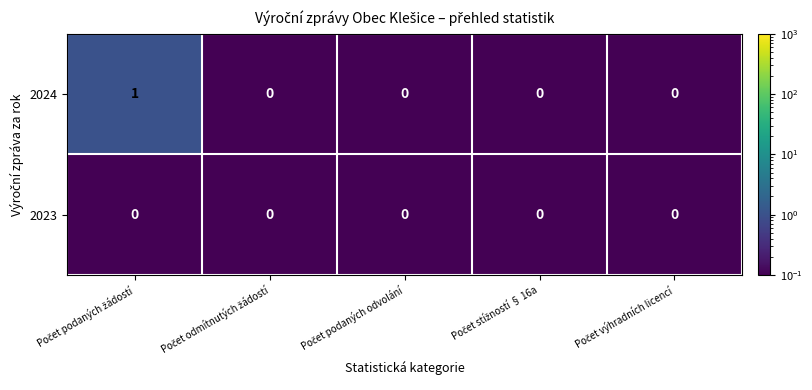

List the series in order of their peak value, highest first.

2024, 2023